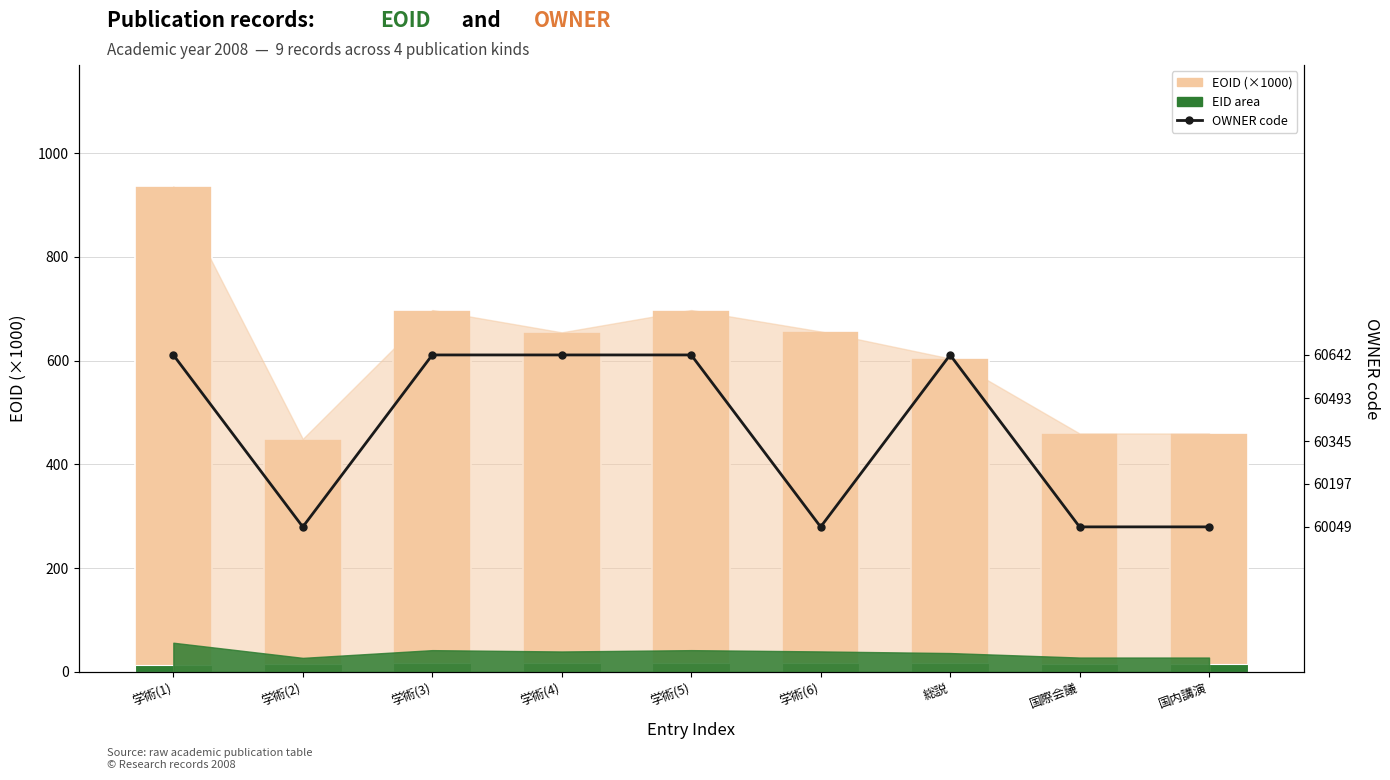

What is the value of the EOID (×1000) bar at the 9th from the left?

459.4